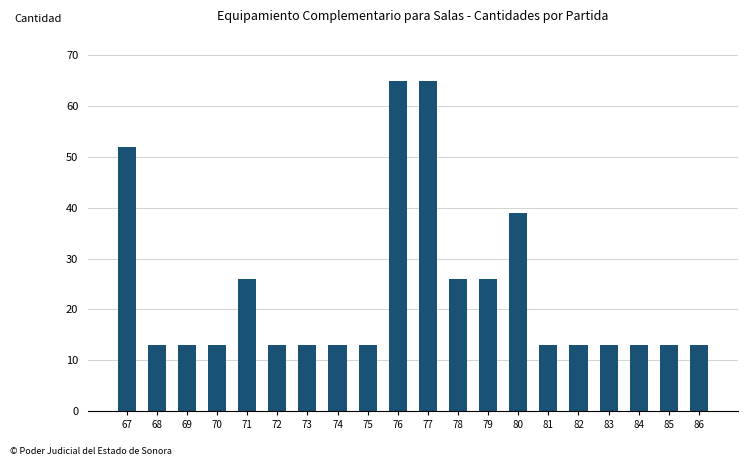

Count the number of data series in this chart.

1